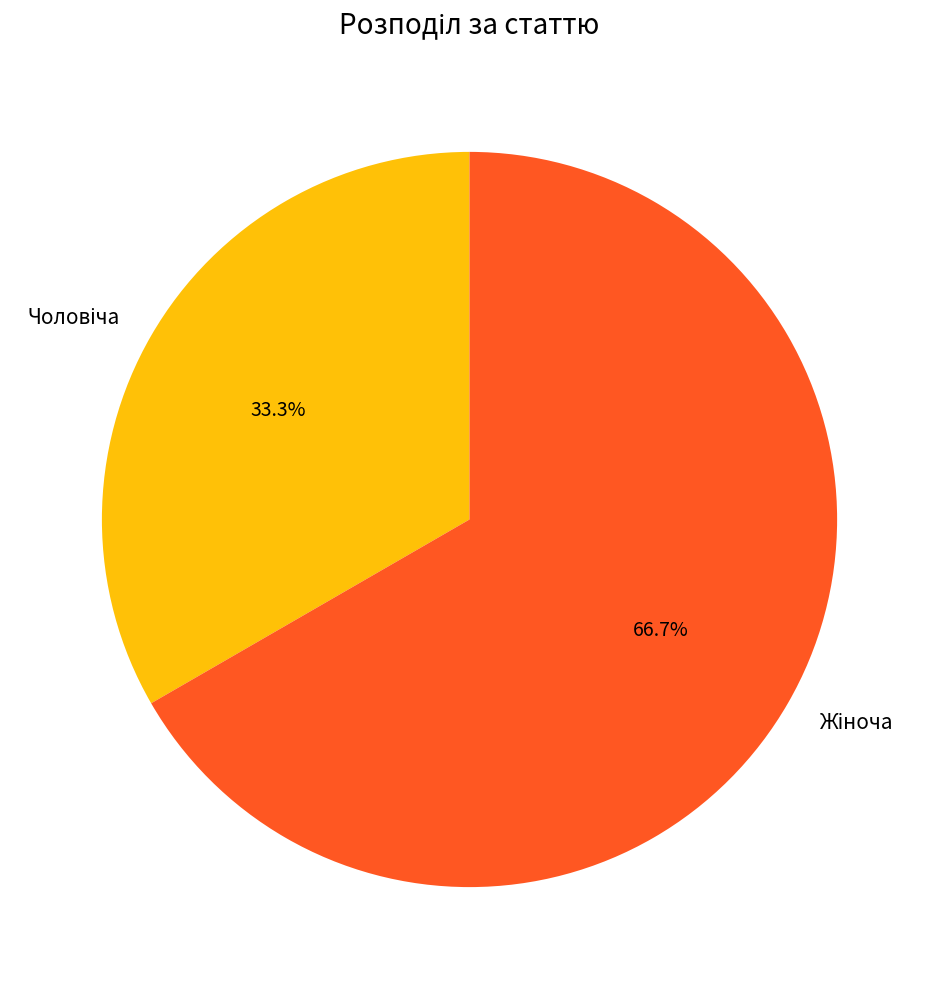

Does any single category account for the majority?

Yes